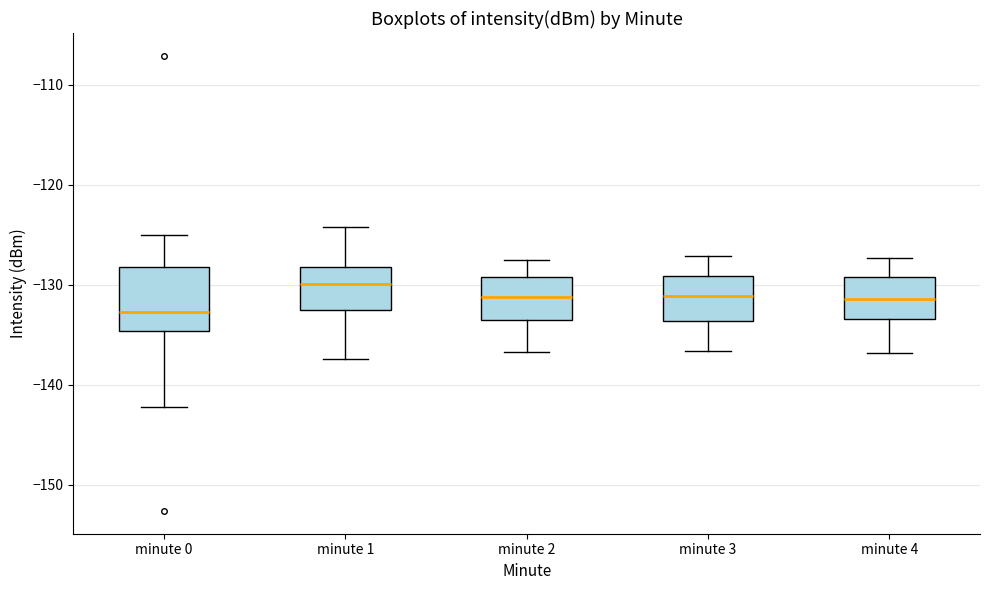

Which box is the tallest, from its lower edge to its upper edge?

minute 0